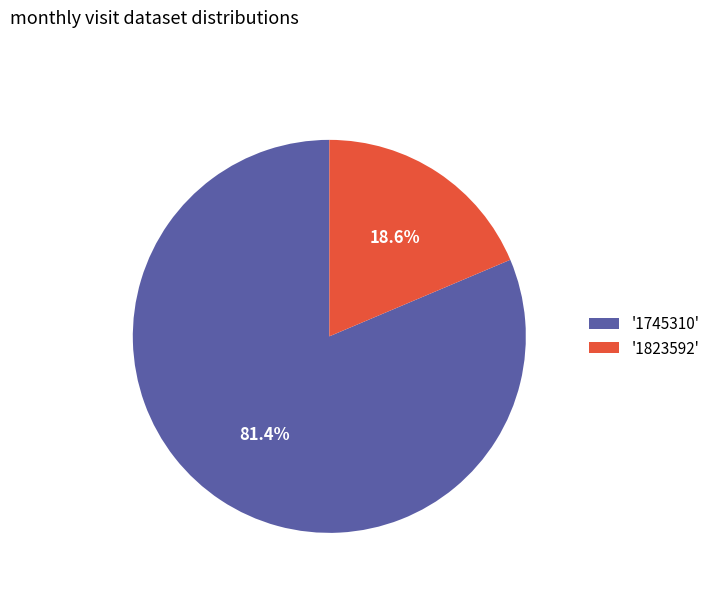

To the nearest percent, what is the average slice percentage?

50%